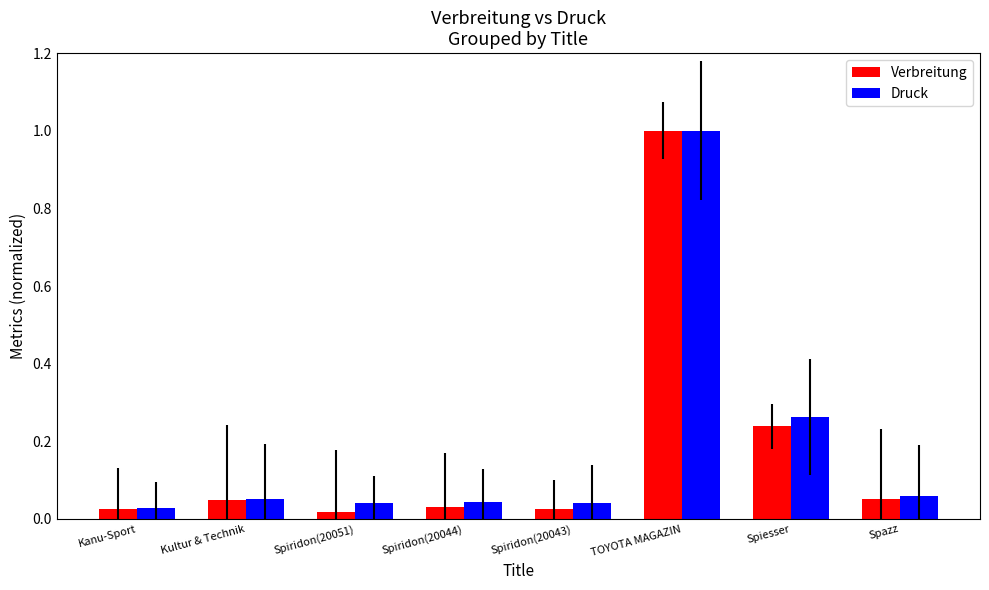

What is the difference between the maximum and minimum values in the Druck series?

1.0